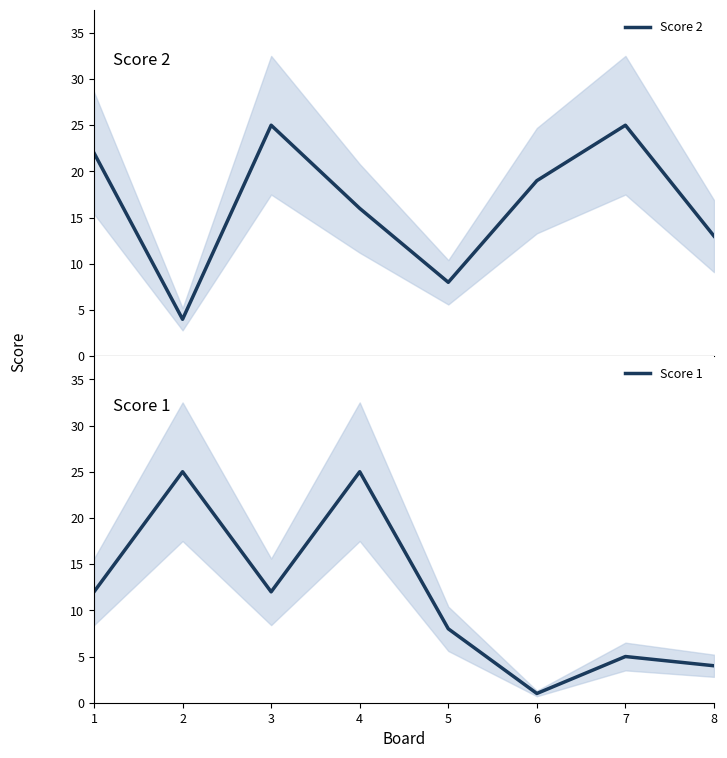

True or false: Score 1 has a value of 5 at 8.

False